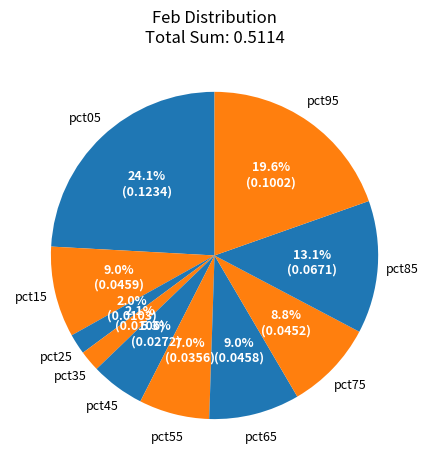

How many segments does this pie chart have?

10